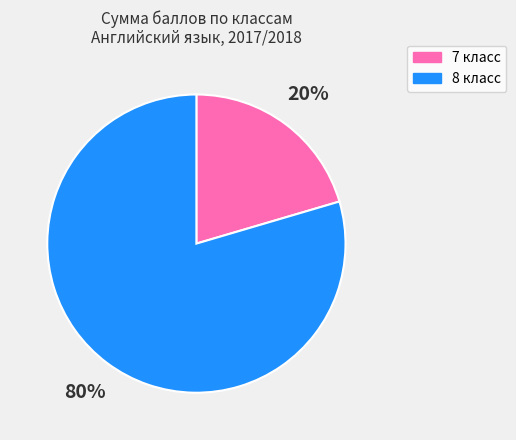

Do 7 класс and 8 класс together represent more than half of the pie?

Yes